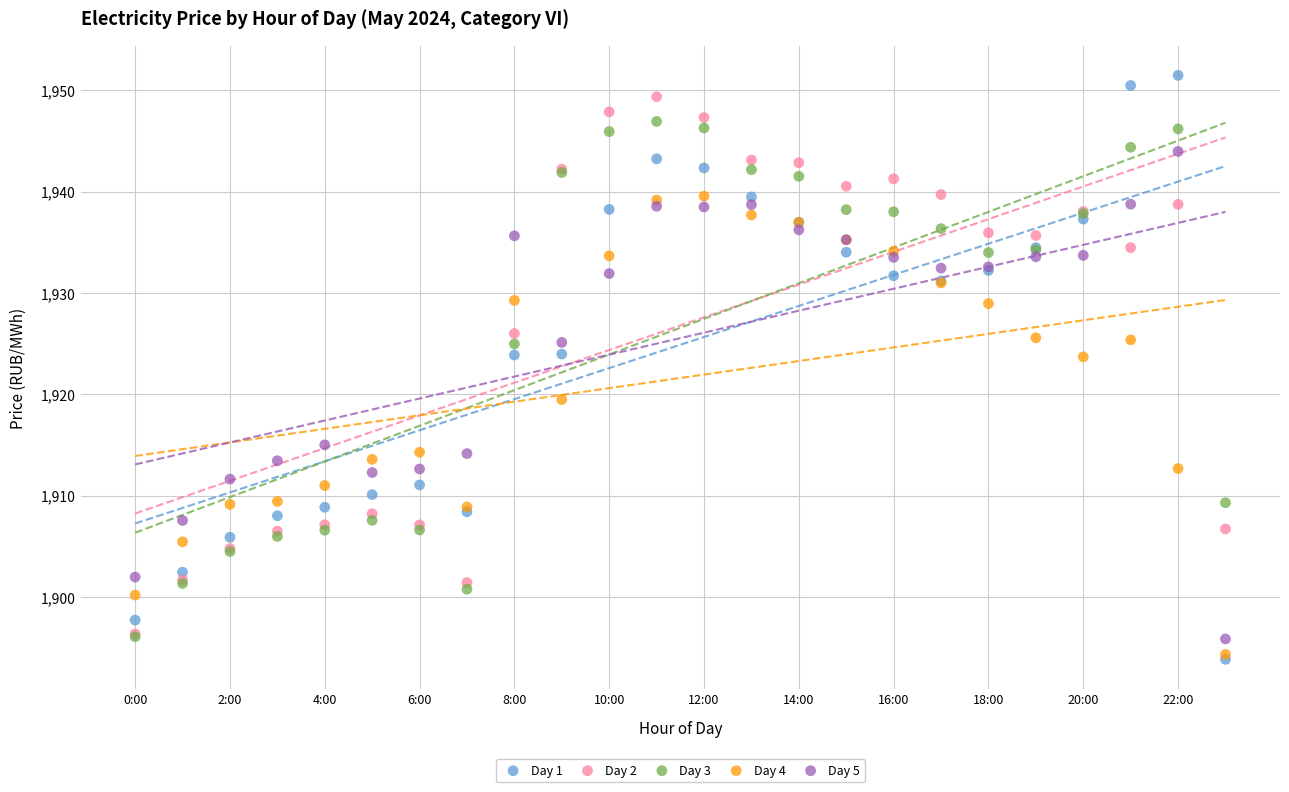

Which series reaches the maximum Y coordinate?

Day 1